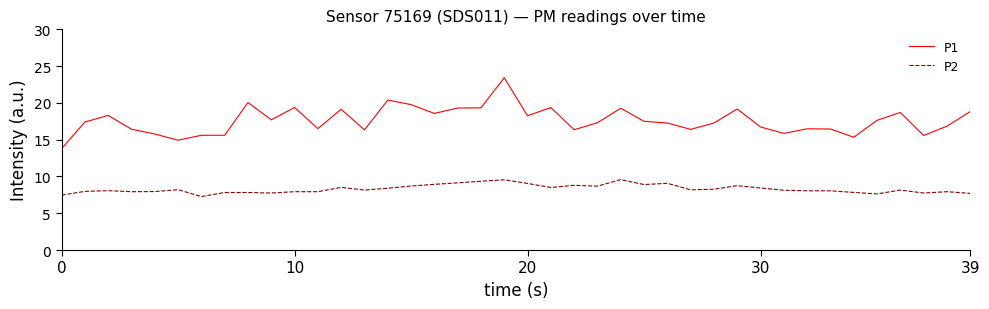

Which series has the largest total across all categories?

P1